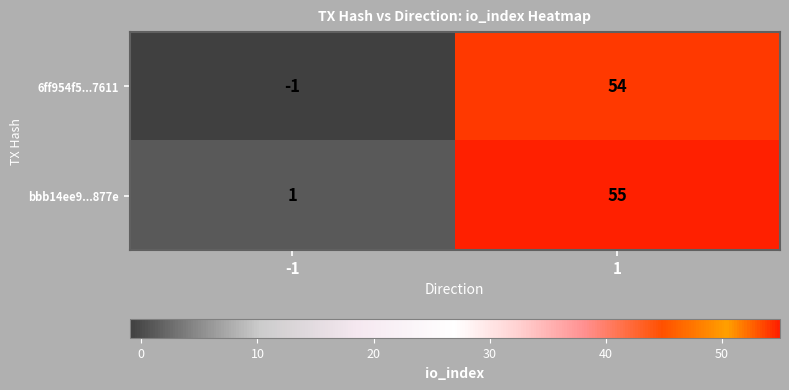

What is the difference between the 6ff954f5...7611 values at 1 and -1?

55